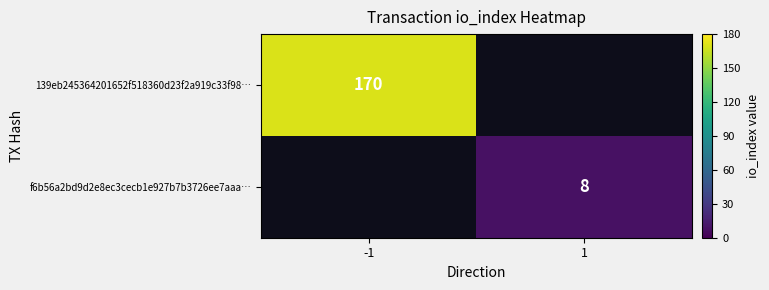

True or false: 139eb245364201652f518360d23f2a919c33f98… has a value of 170 at -1.

True